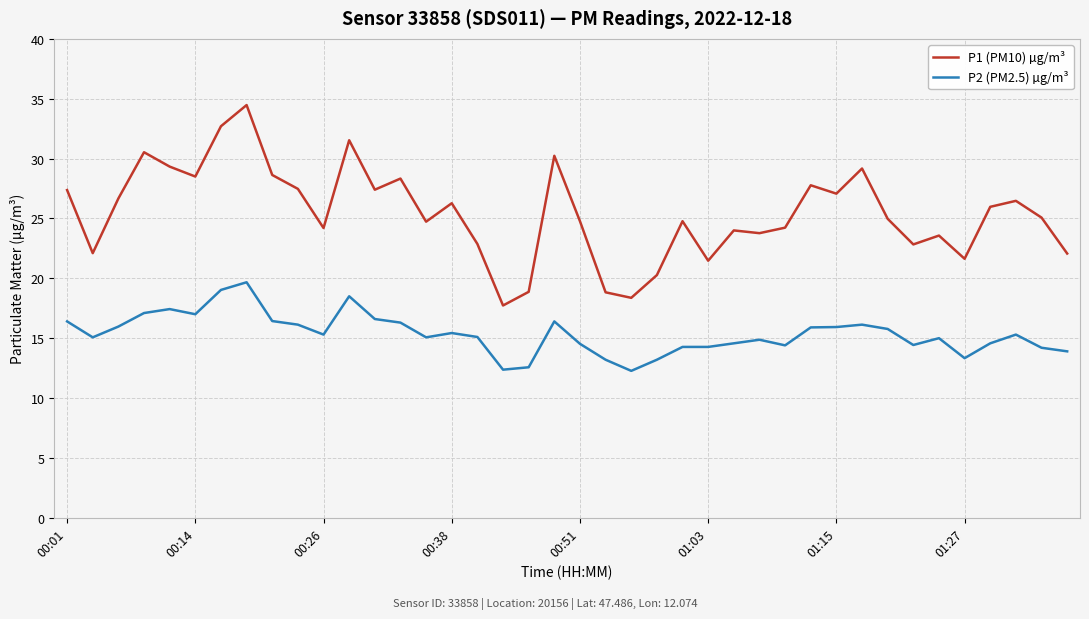

What is the greatest value displayed?

34.5